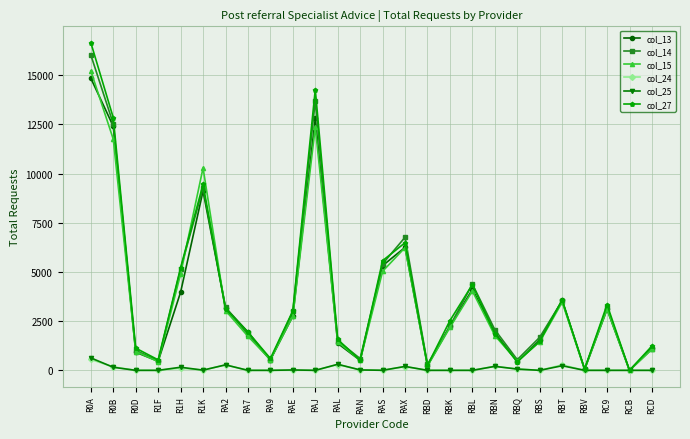

How many lines are shown in the chart?

6